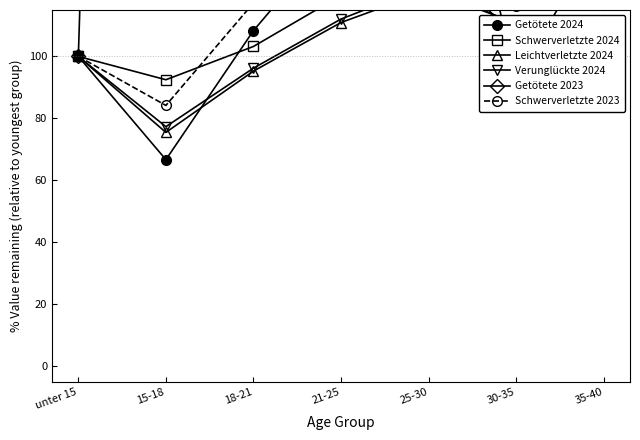

In Getötete 2024, how many points are lower than both neighbors (excluding endpoints)?

2